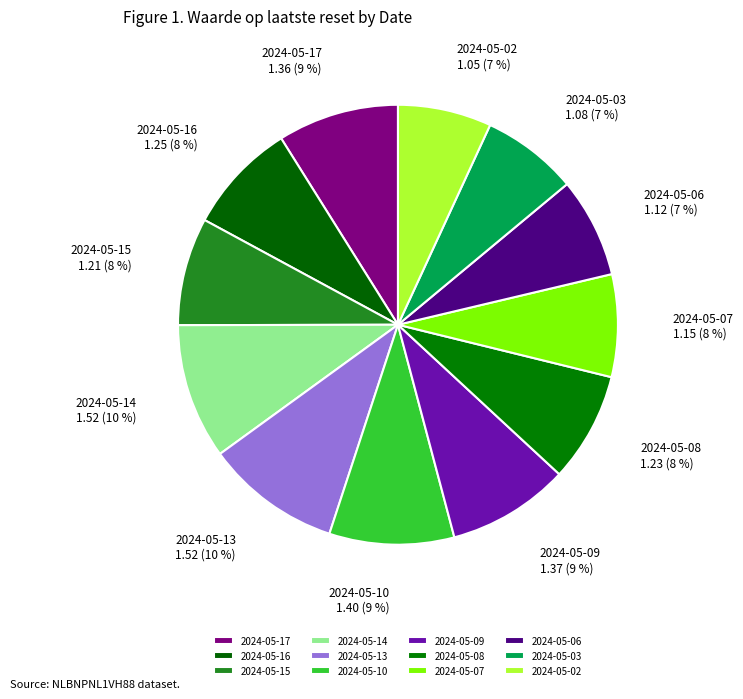

To the nearest percent, what is the combined percentage of 2024-05-16 and 2024-05-08?

16%